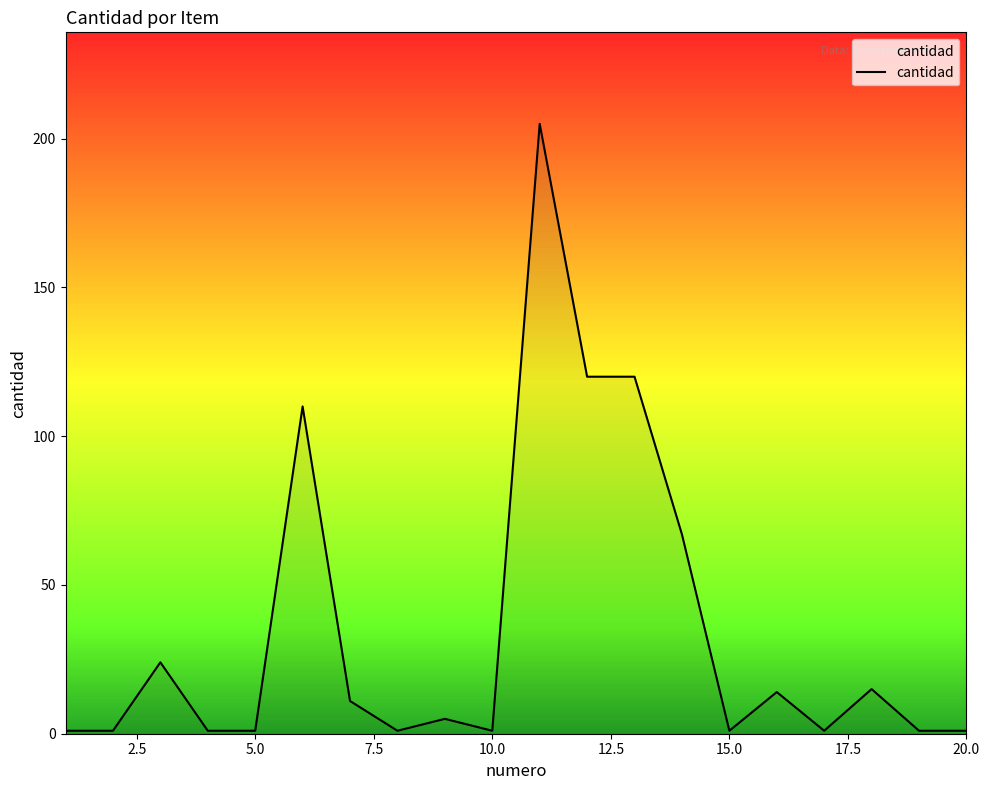

What is the difference between the maximum and minimum values?

204